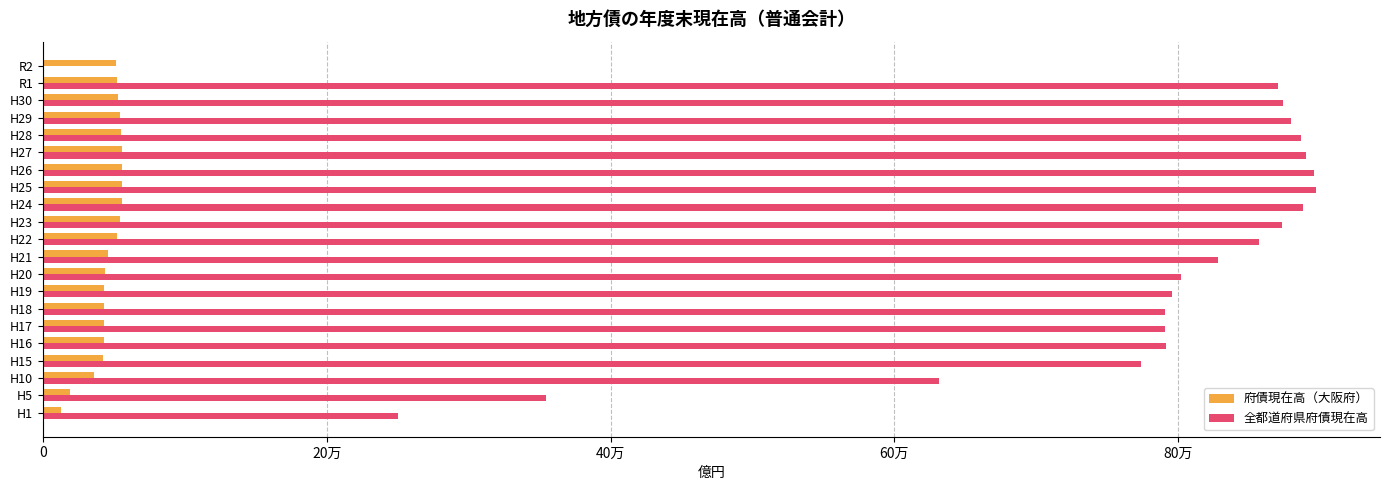

What are all the series names shown in the legend?

府債現在高（大阪府）, 全都道府県府債現在高